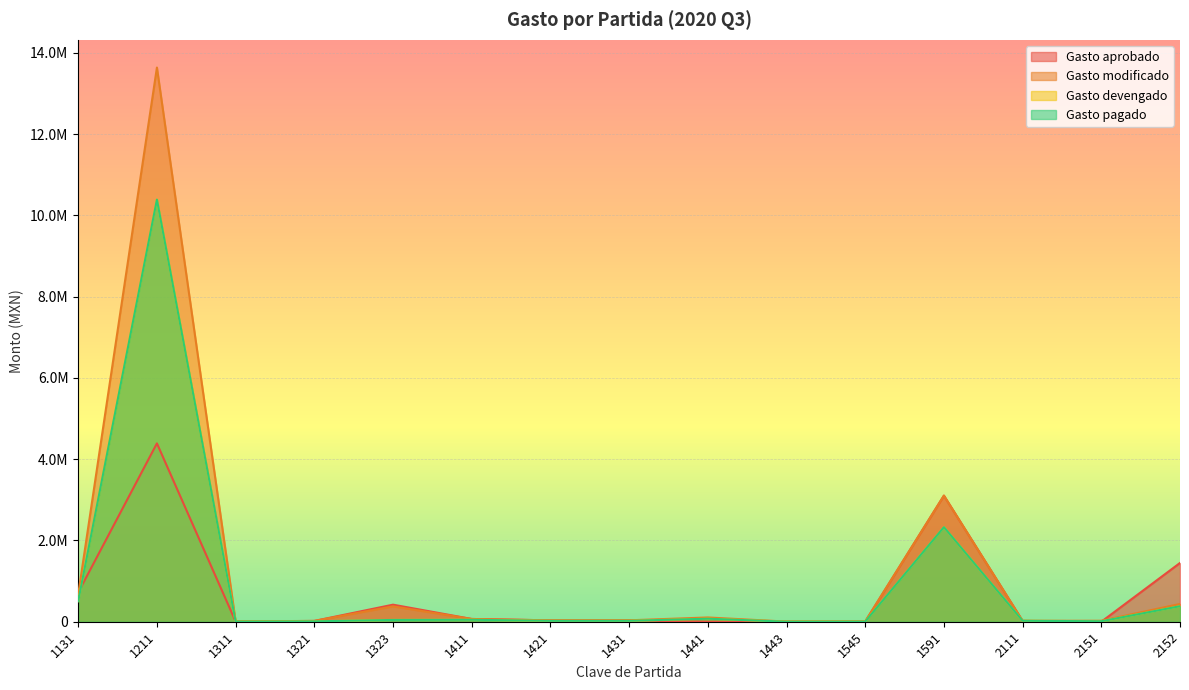

At which category does Gasto devengado reach its first local valley?

1311